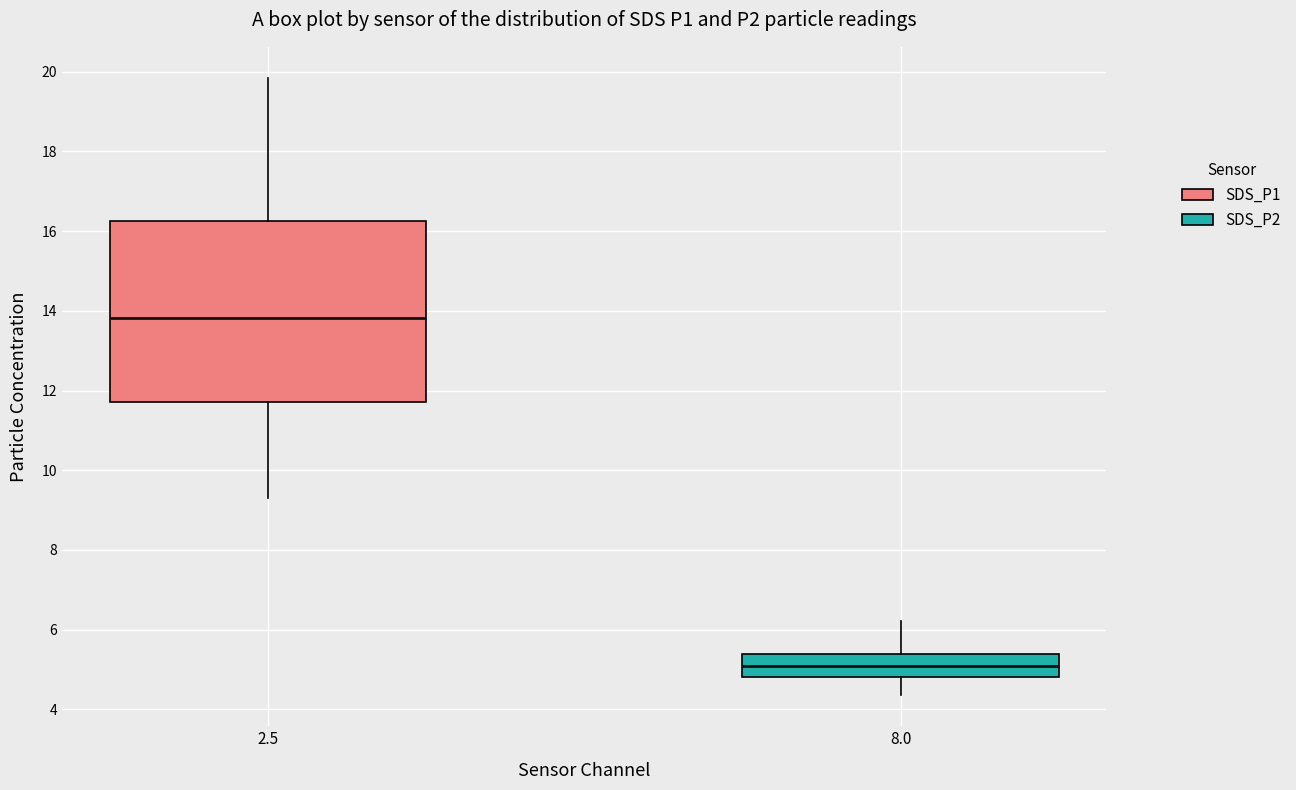

Reading left to right, transcribe this box plot: for each box, give where its median line is, the range the box spans, and where its two whiskers end, as read against the y-axis. The values are not printed on the chart, so give them approximately, as read against the axis.

2.5: median 13.8, box 11.8 to 16.2, whiskers 9.4 to 19.8
8.0: median 5.0, box 4.8 to 5.4, whiskers 4.4 to 6.2